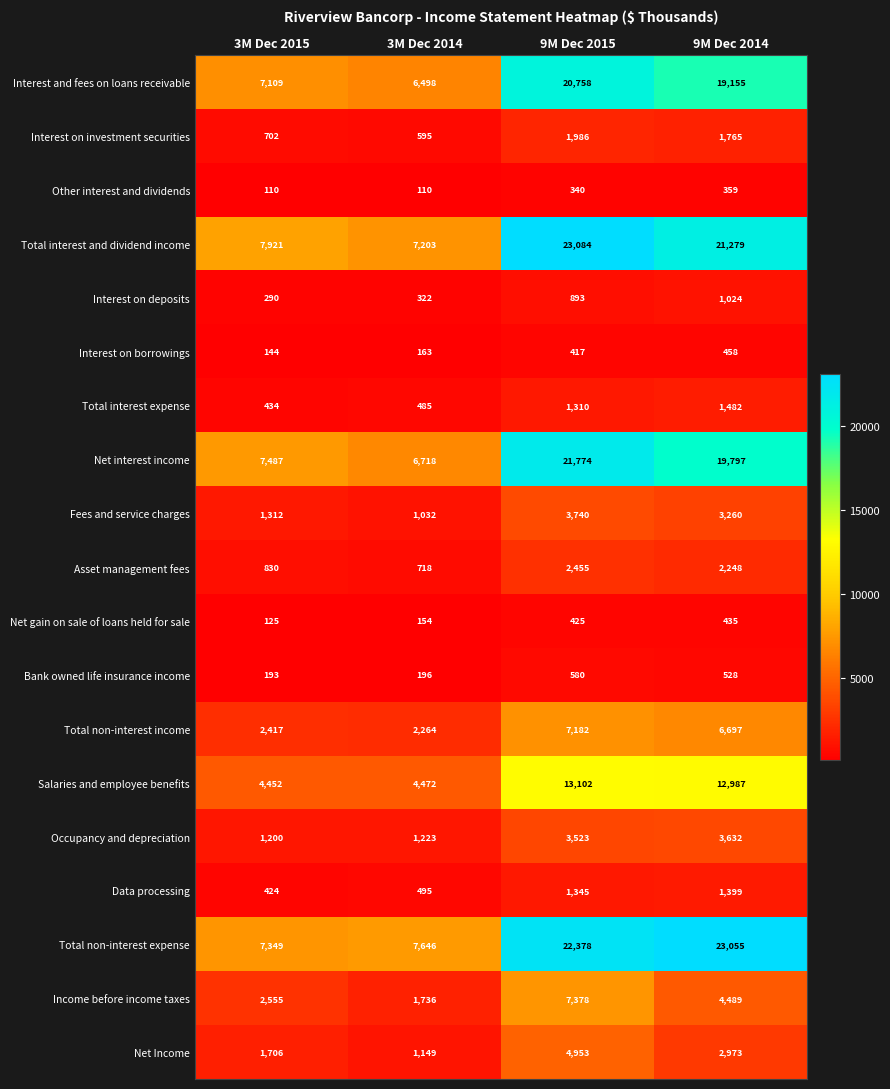

Where does the Total non-interest income series first go above 6697?

9M Dec 2015